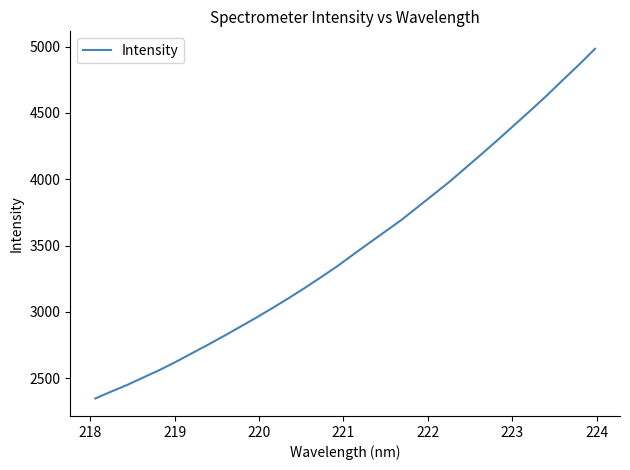

What is the average value?

3487.3